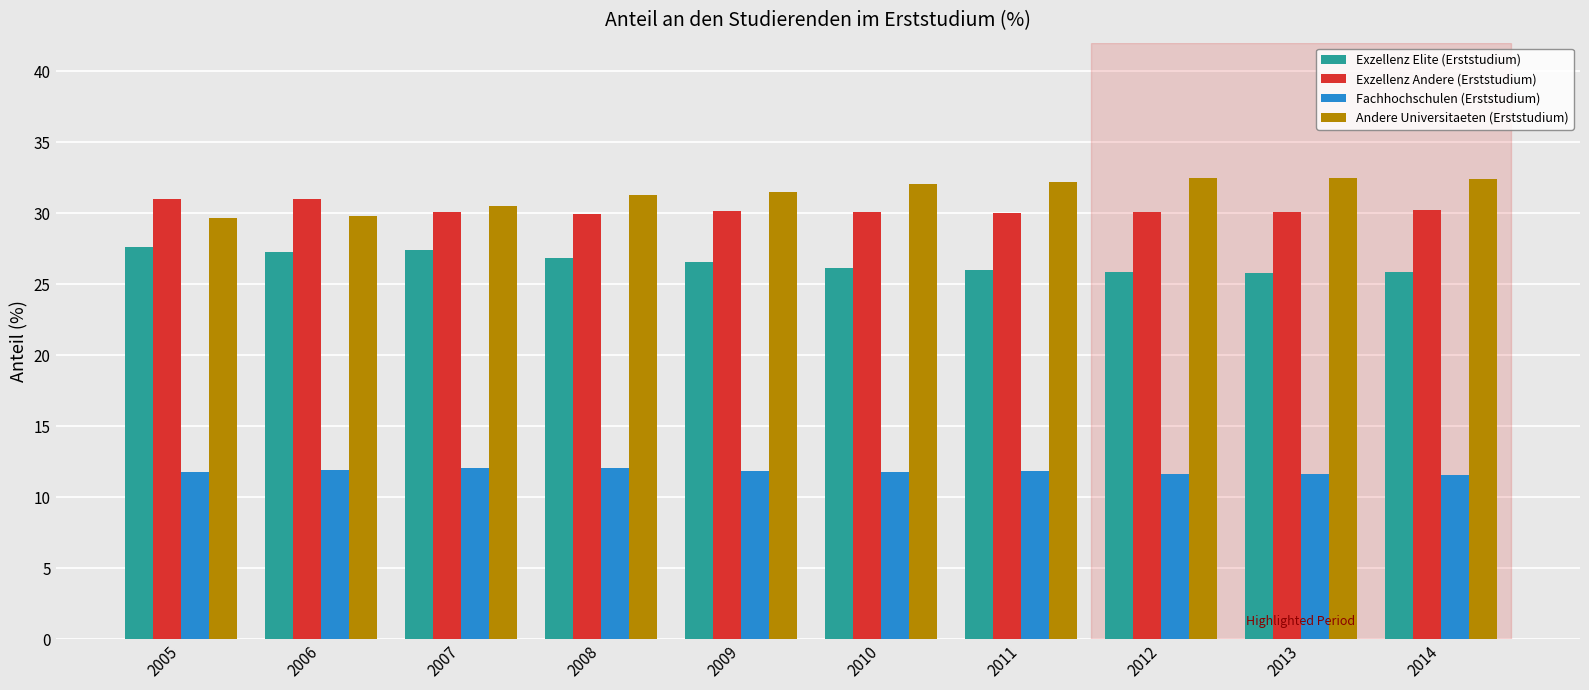

At 2010, list the series in order from largest to smallest.

Andere Universitaeten (Erststudium), Exzellenz Andere (Erststudium), Exzellenz Elite (Erststudium), Fachhochschulen (Erststudium)